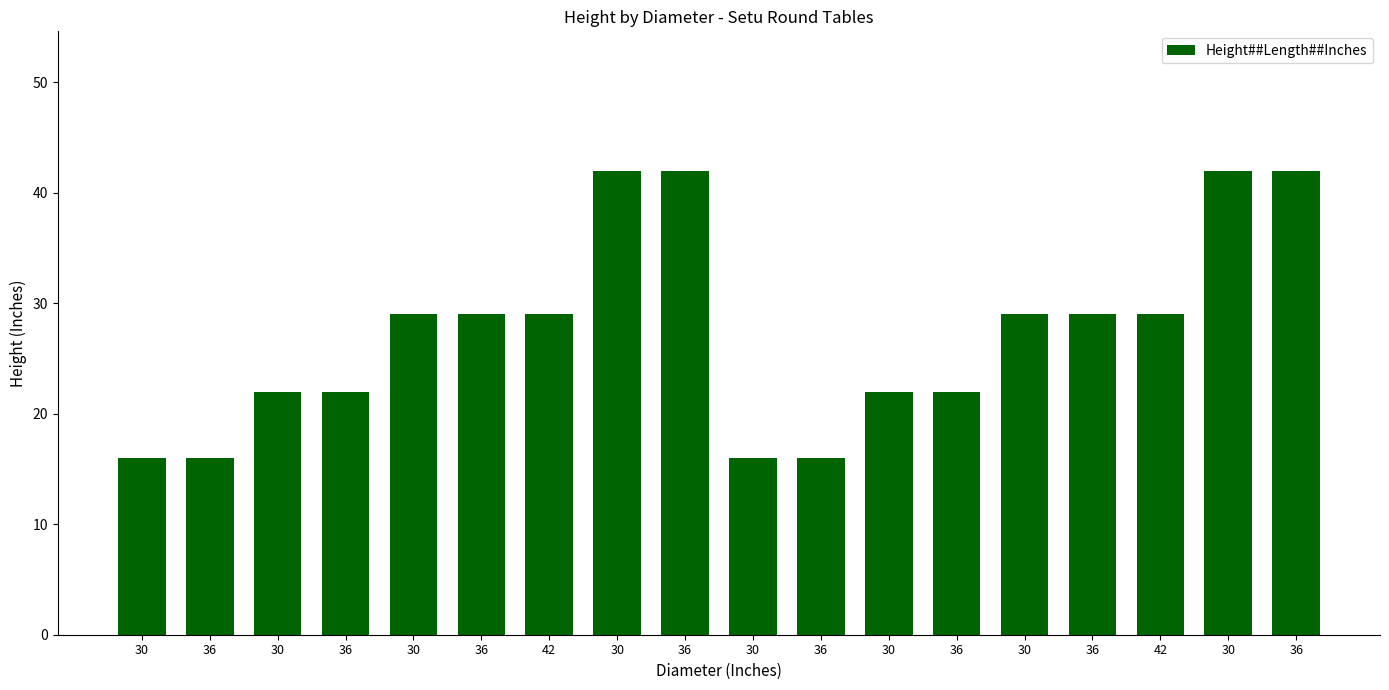

True or false: the data shows 22 at 36.

True